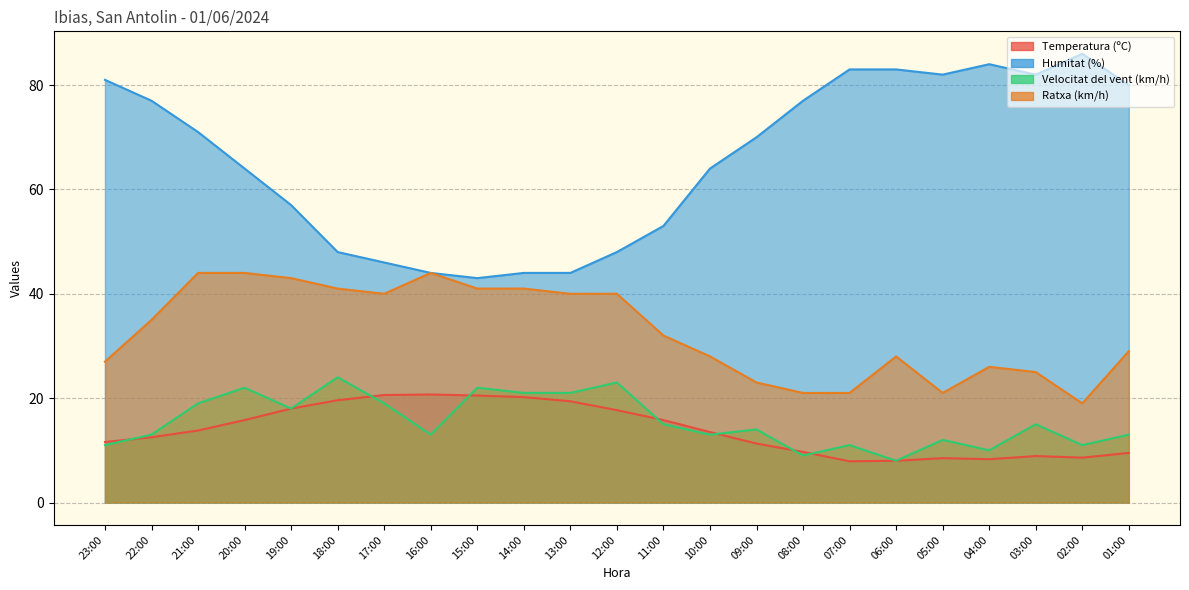

What is the difference between the Velocitat del vent (km/h) values at 14:00 and 16:00?

8.0